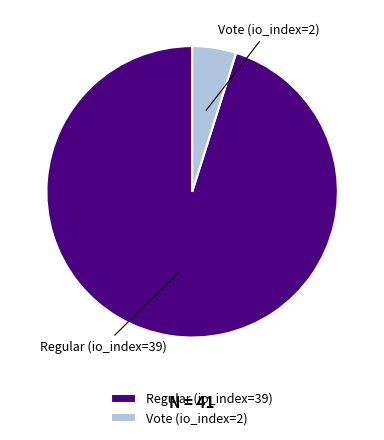

Rank the categories by value from lowest to highest.

Vote (io_index=2), Regular (io_index=39)